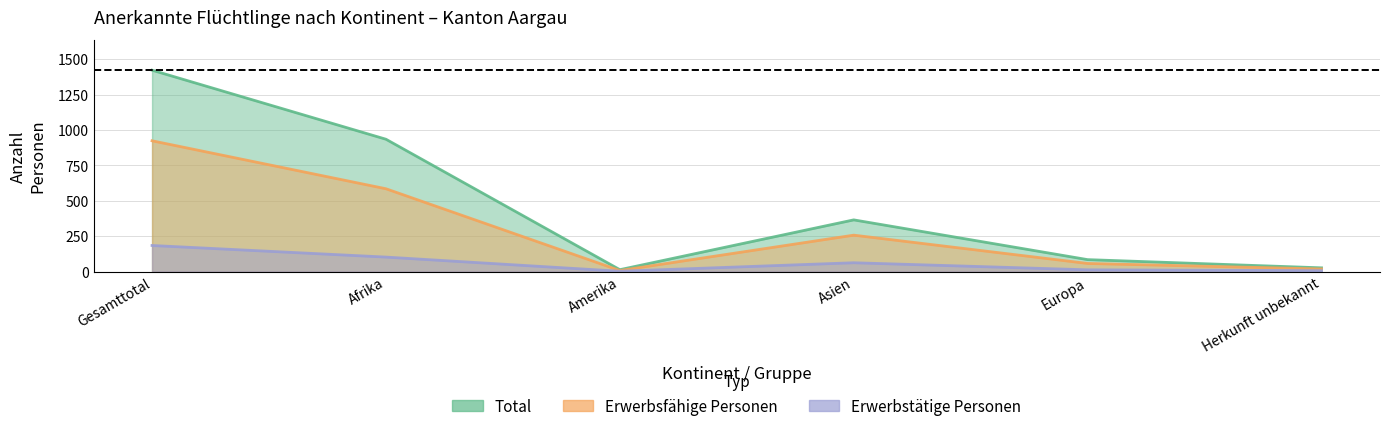

True or false: Erwerbsfaehige has a value of 924 at Gesamttotal.

True